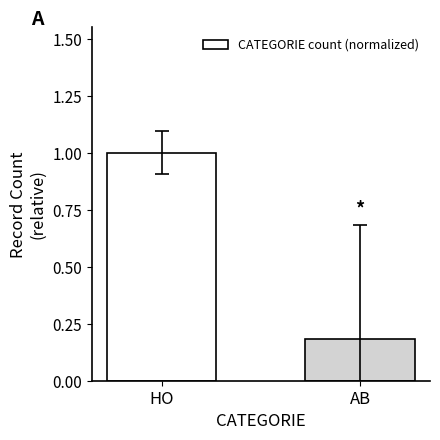

What is the average value?

0.6